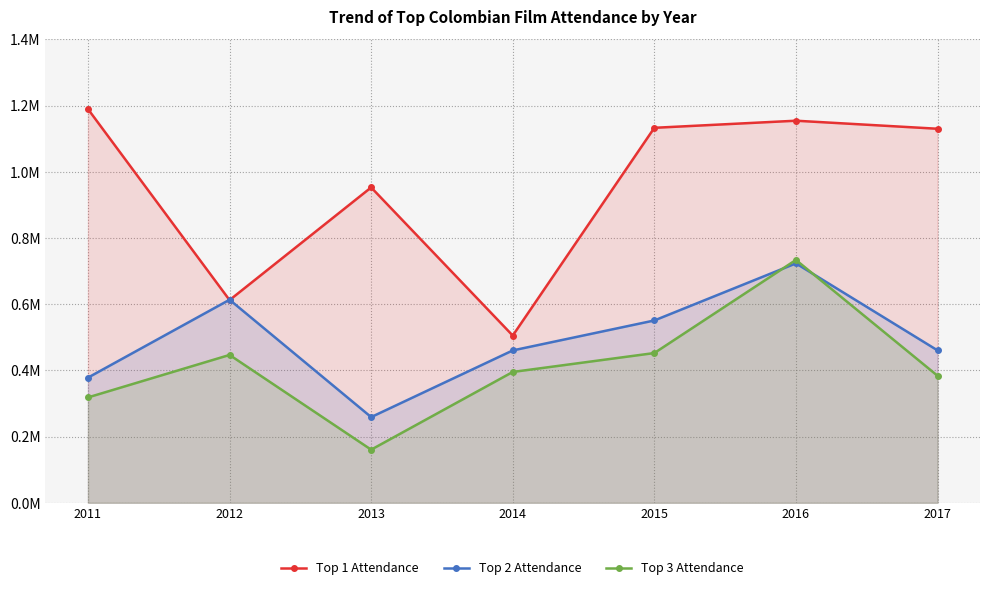

Count the number of categories in the chart.

7